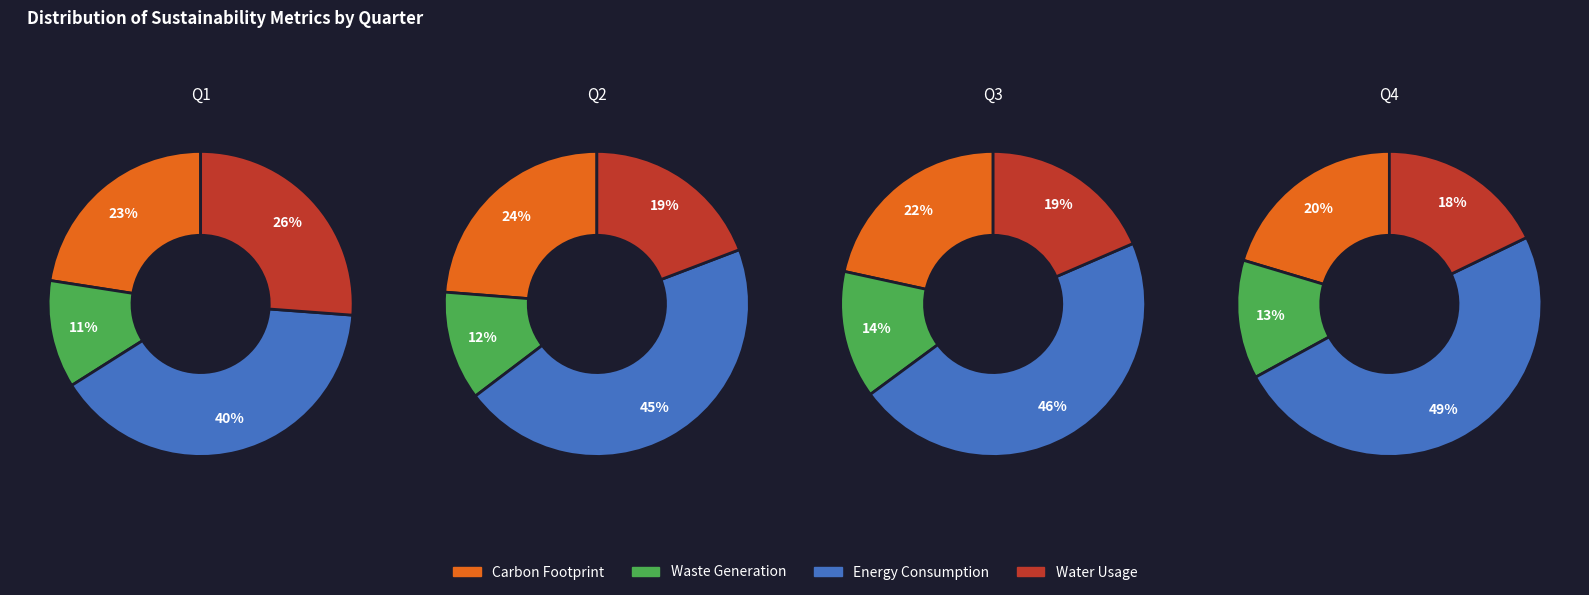

How many slices are in this pie chart?

4